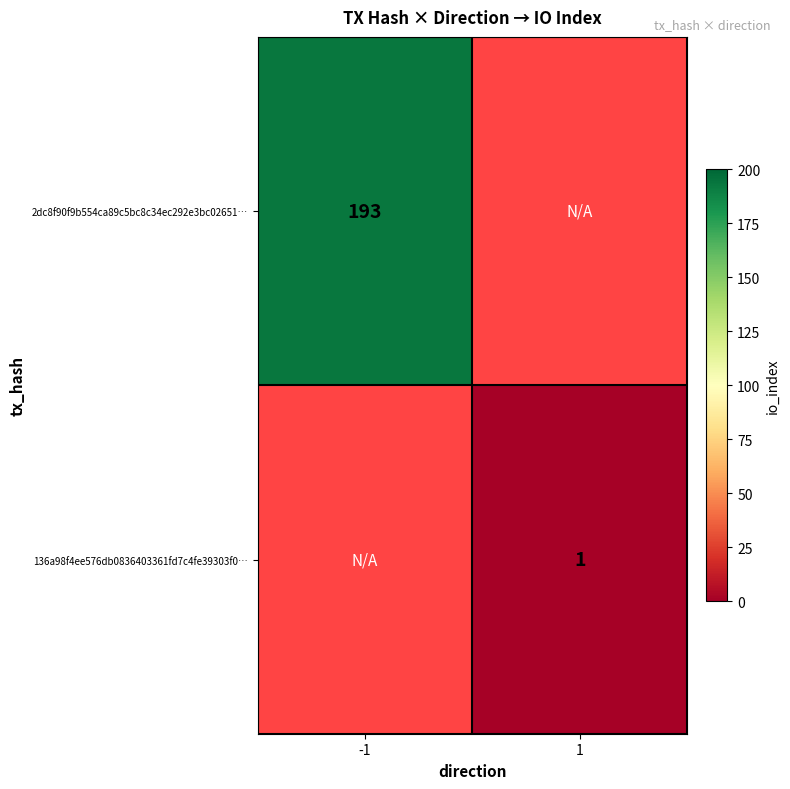

Is the value of 2dc8f90f9b554ca89c5bc8c34ec292e3bc02651… at -1 greater than the value of 136a98f4ee576db0836403361fd7c4fe39303f0… at 1?

Yes